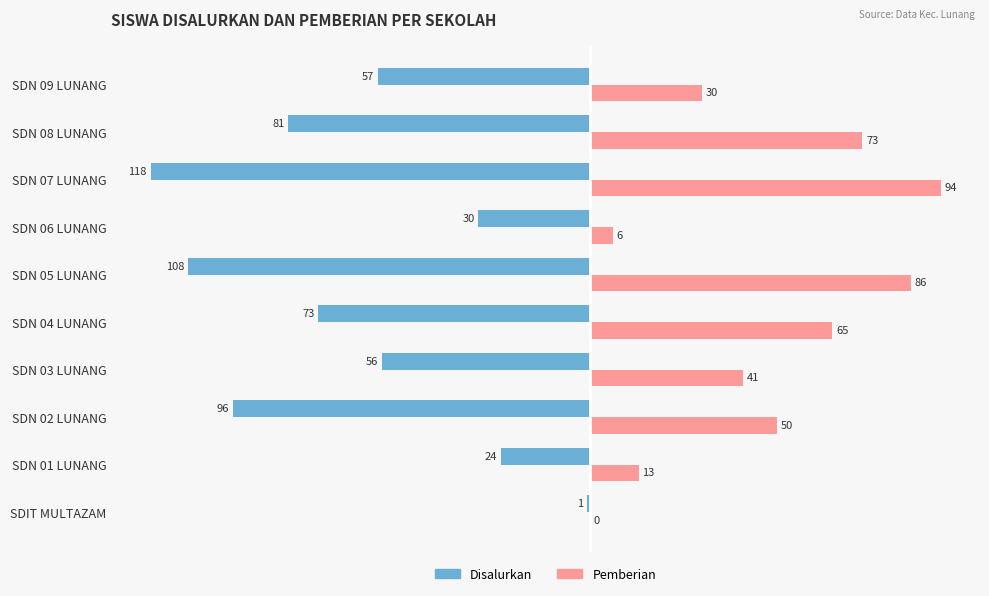

At which label does Disalurkan reach its peak?

SDIT MULTAZAM